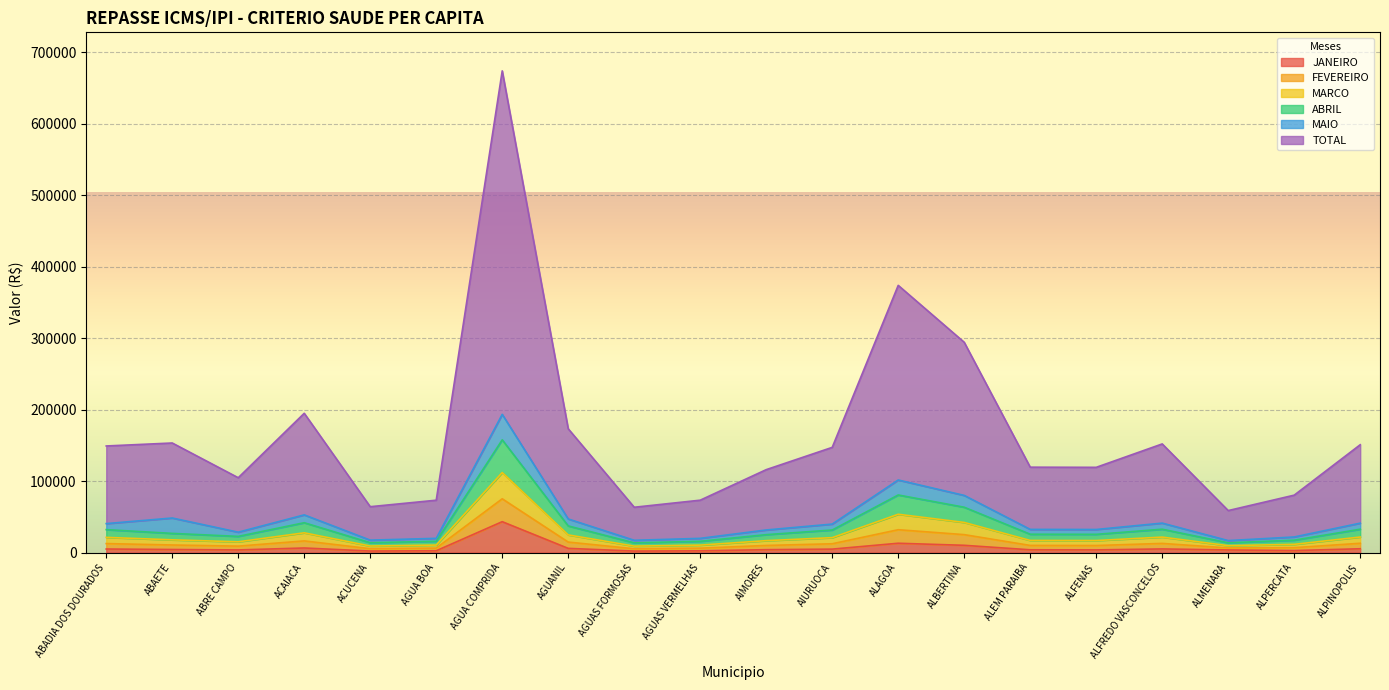

At which label does JANEIRO reach its peak?

AGUA COMPRIDA